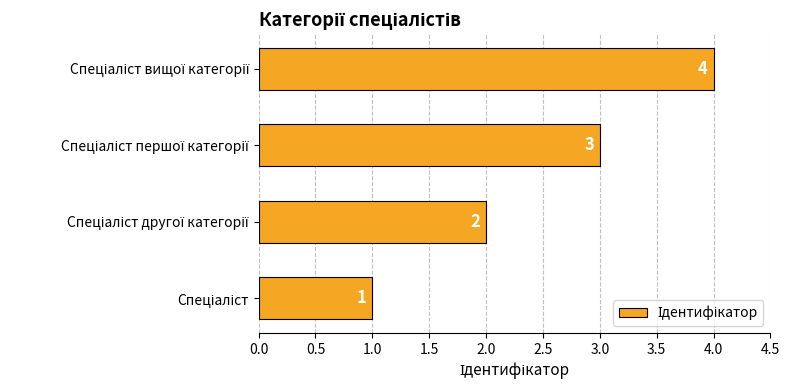

How many data points are less than 3?

2